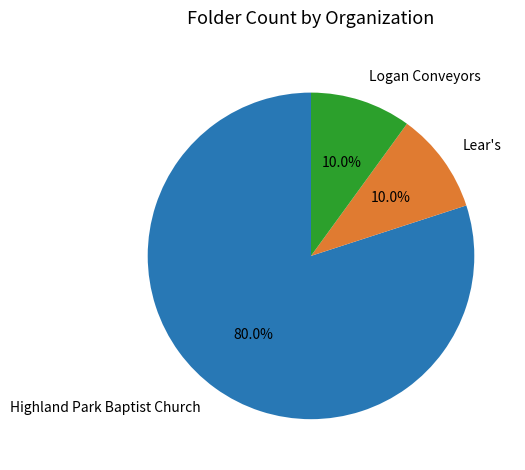

What is the ratio of the value at Logan Conveyors to the value at Lear's?

1.0